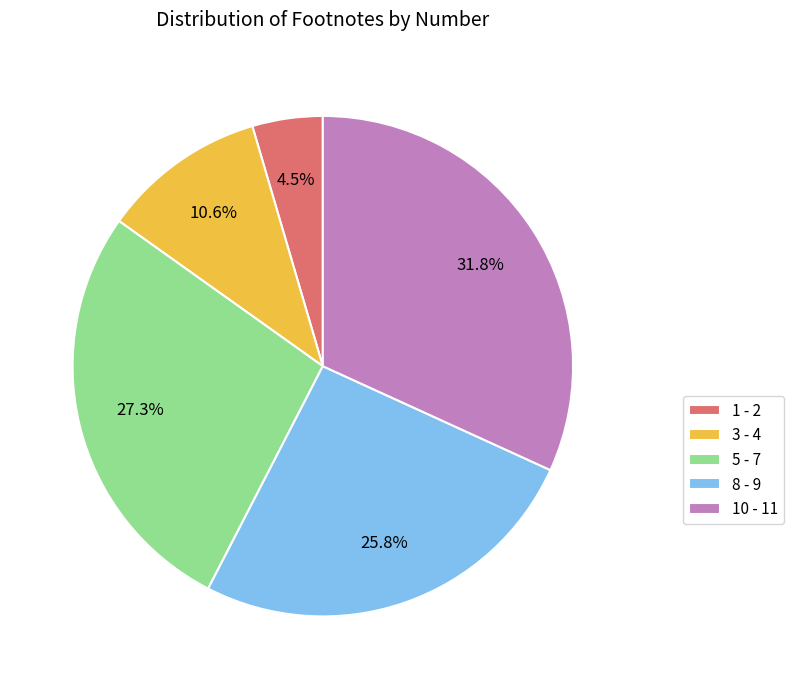

Which has a higher value, 1 - 2 or 3 - 4?

3 - 4